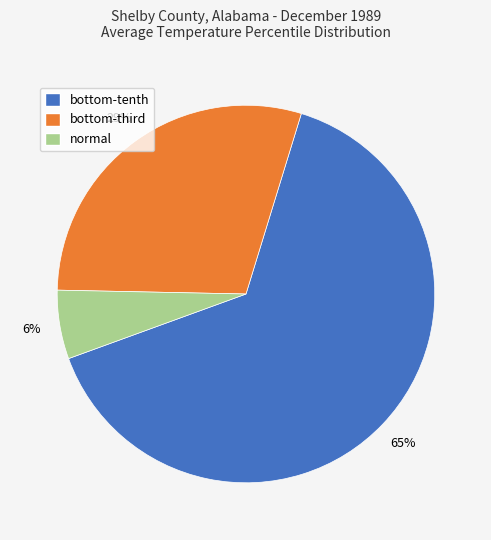

Rank the categories by value from highest to lowest.

bottom-tenth, bottom-third, normal